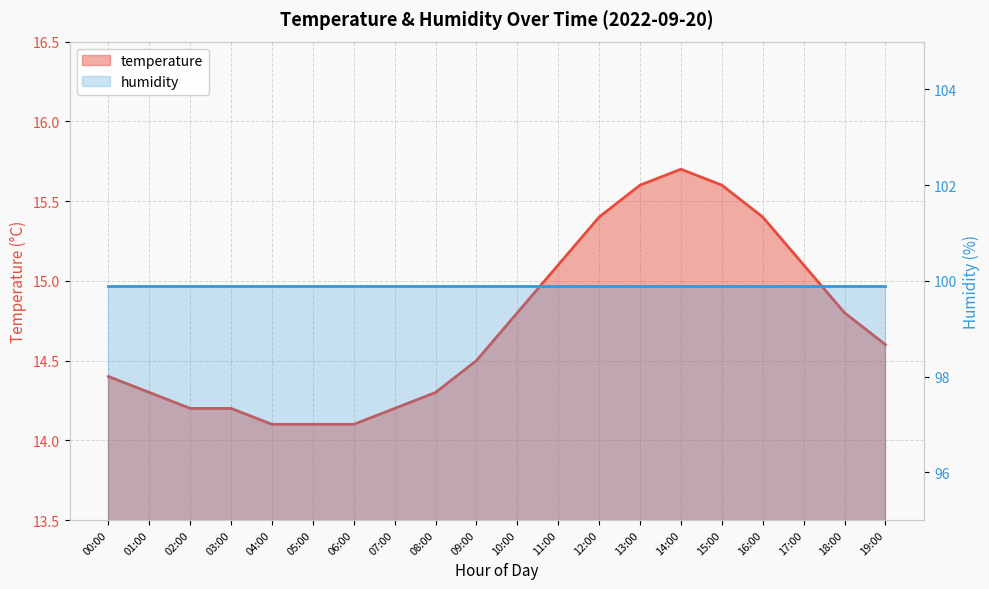

What is the value of the 17th point from the left?

15.4